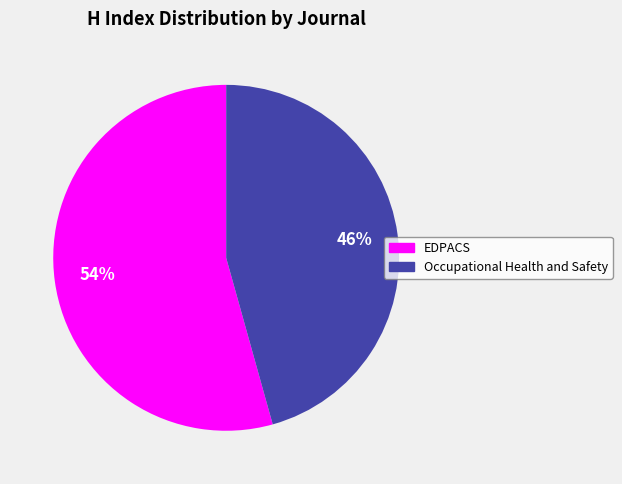

Between EDPACS and Occupational Health and Safety, which is larger?

EDPACS